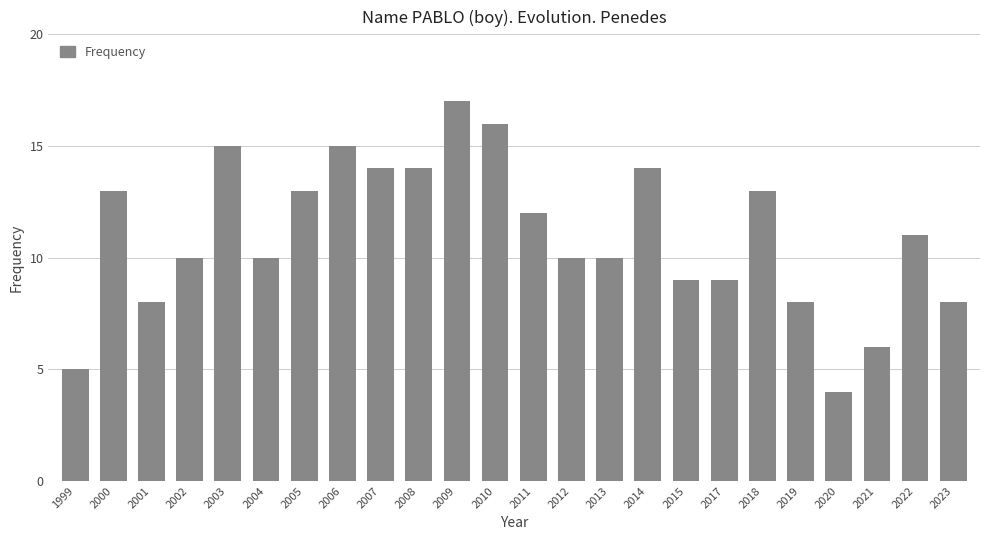

Reading right to left, extract all data points from this chart.

2023=8	2022=11	2021=6	2020=4	2019=8	2018=13	2017=9	2015=9	2014=14	2013=10	2012=10	2011=12	2010=16	2009=17	2008=14	2007=14	2006=15	2005=13	2004=10	2003=15	2002=10	2001=8	2000=13	1999=5